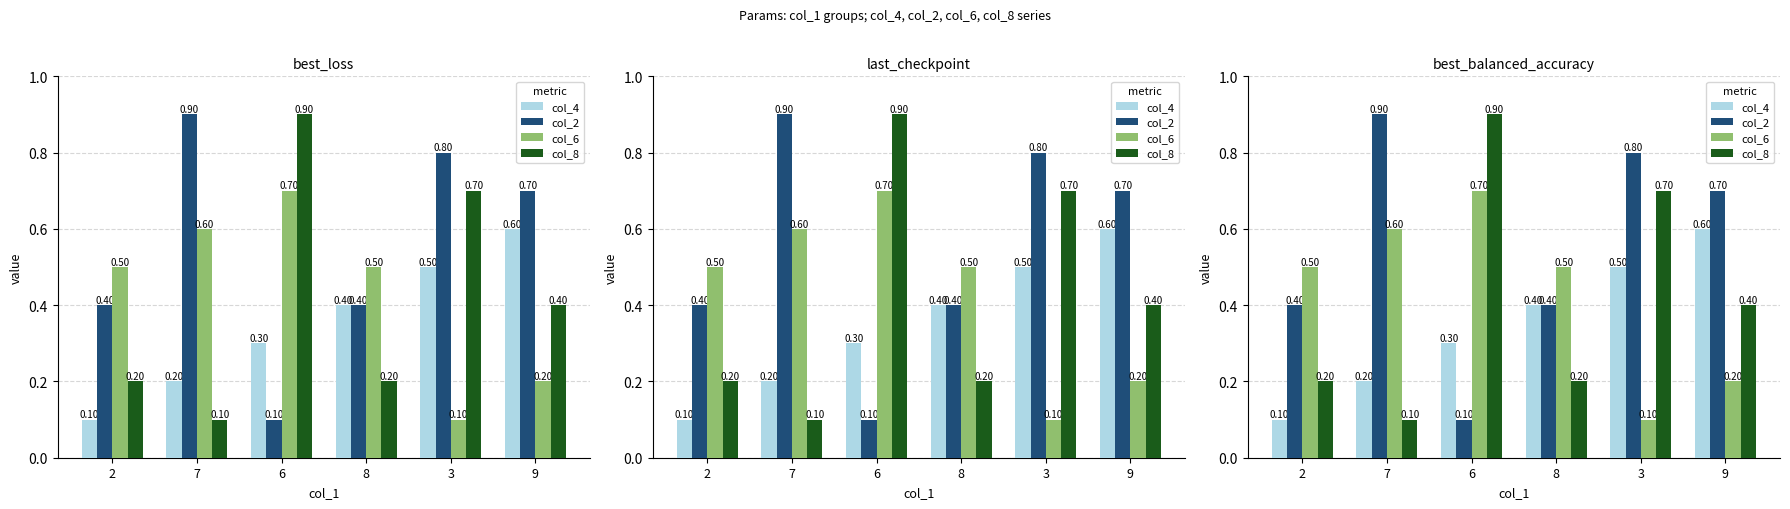

Where is col_4 nearest to the value 3?

6